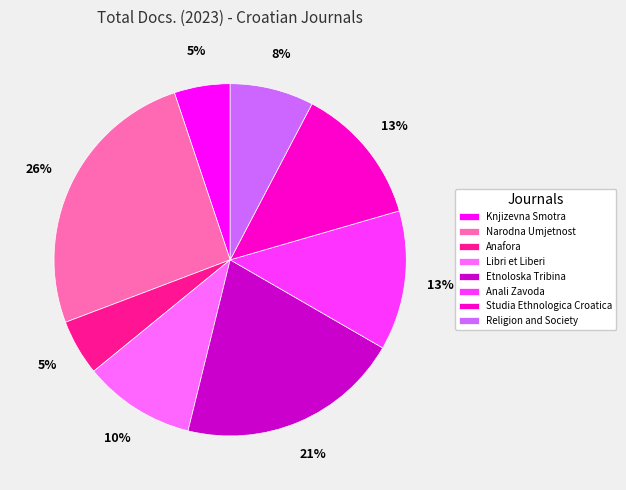

Do Studia Ethnologica Croatica and Religion and Society together represent more than half of the pie?

No